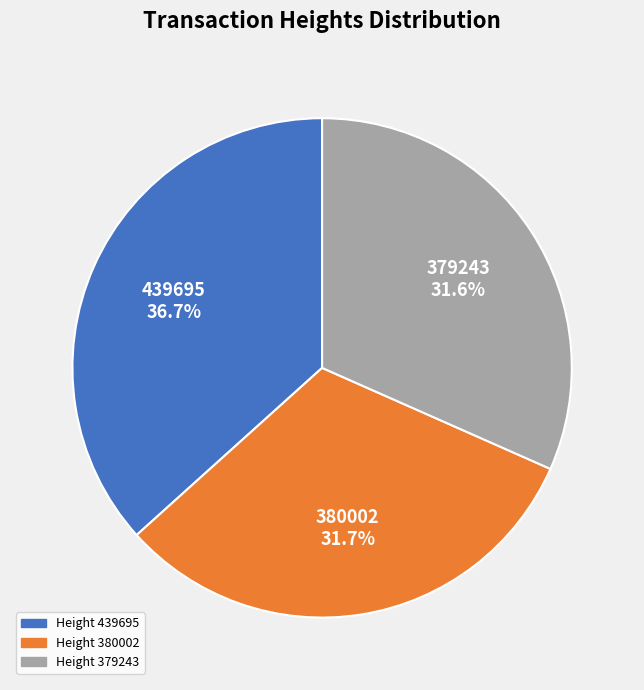

Does any single category account for the majority?

No